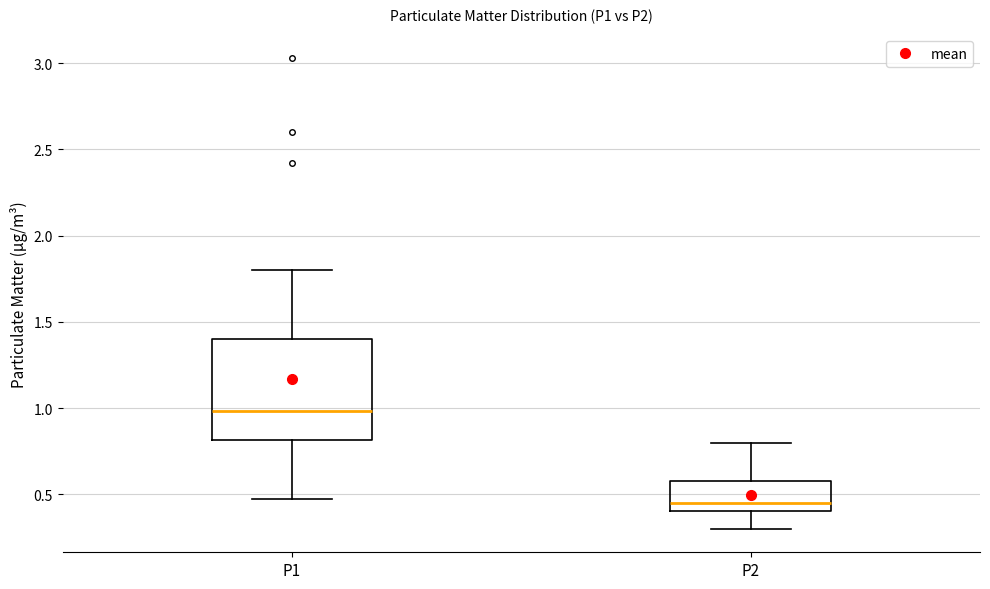

Comparing the boxes themselves (not the whiskers), which one is the tallest?

P1